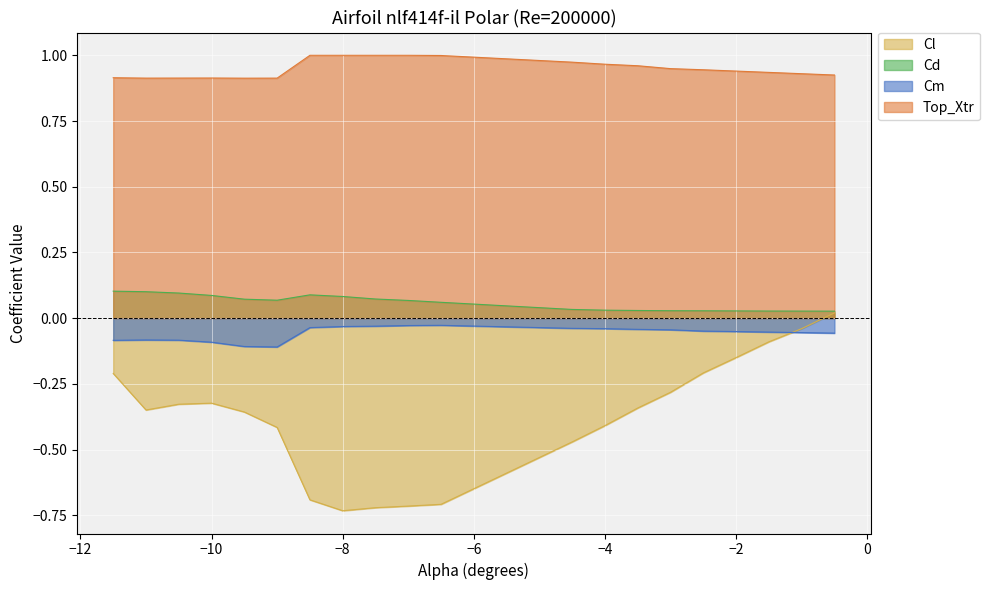

What is the sum of all Cl values?

-7.5